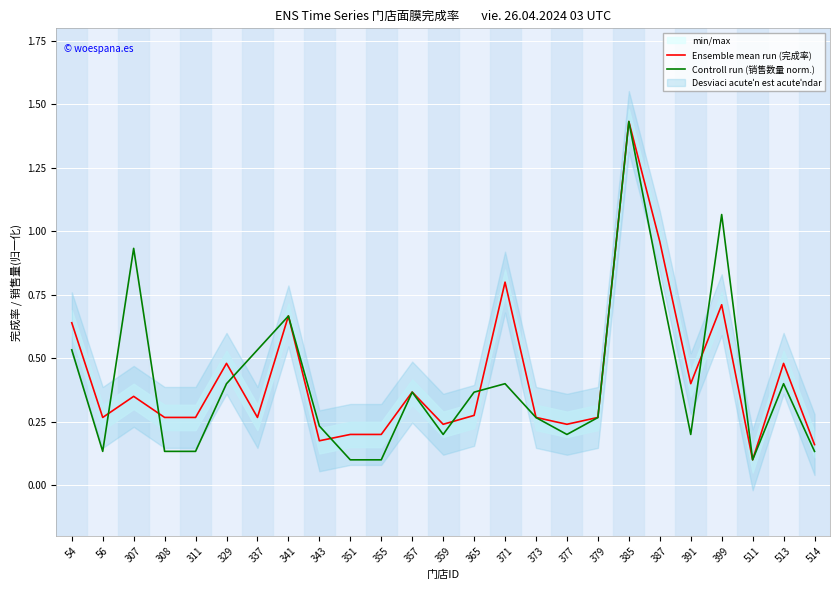

True or false: Ensemble mean run (完成率) has more than 0 interior local peaks.

True